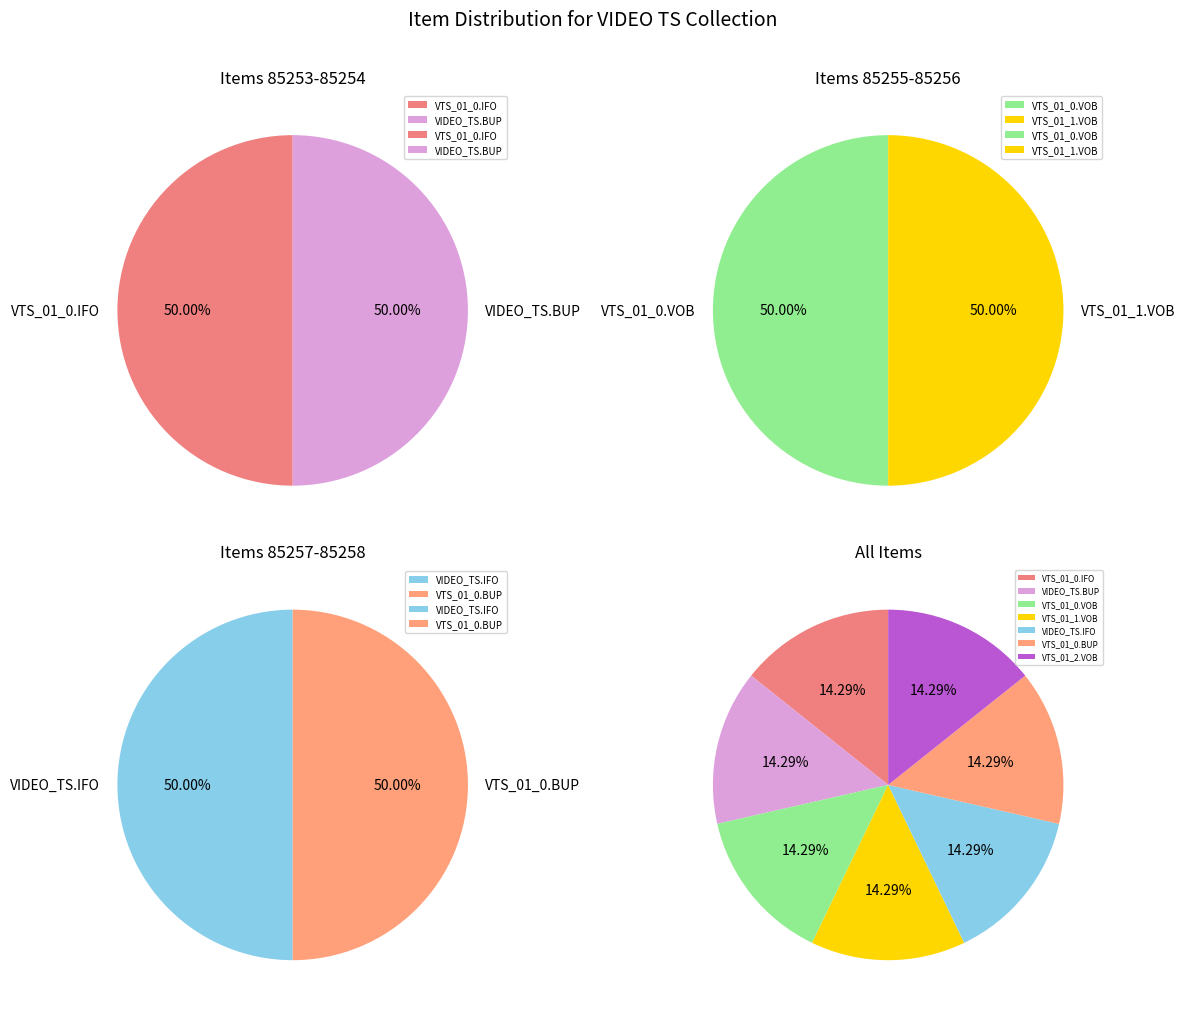

To the nearest percent, what percentage of the pie is VIDEO_TS.BUP?

14%